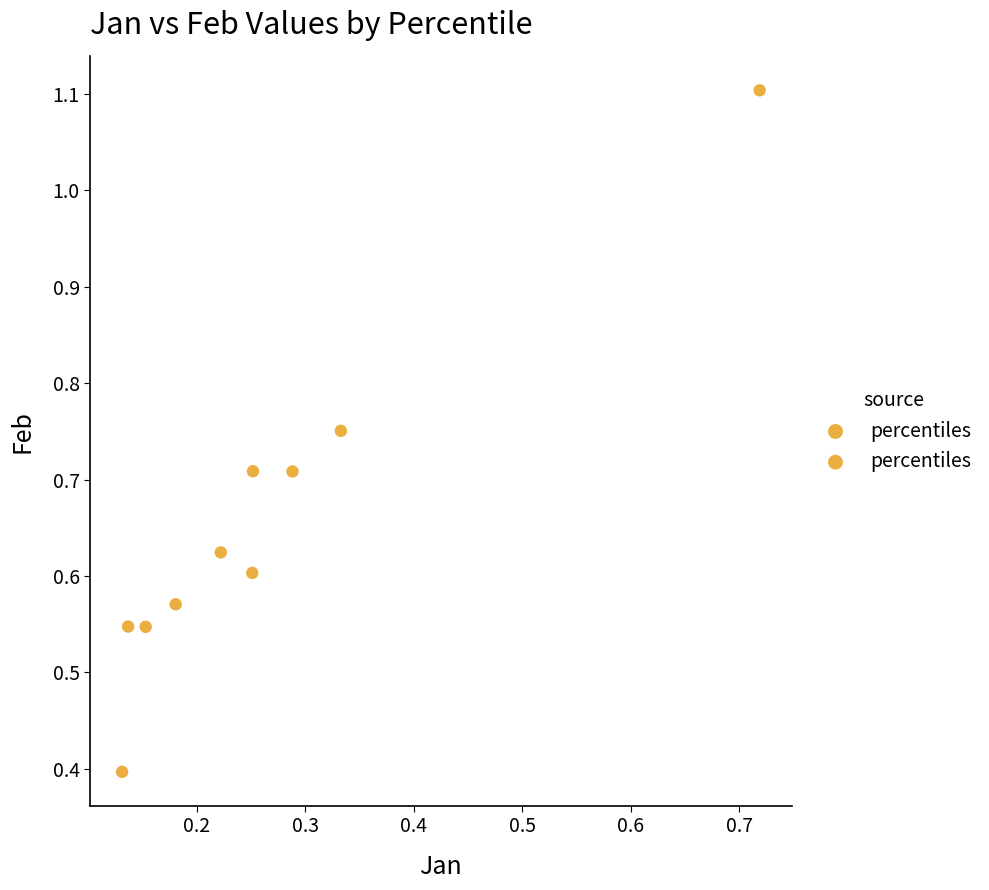

What is the average X value?

0.3